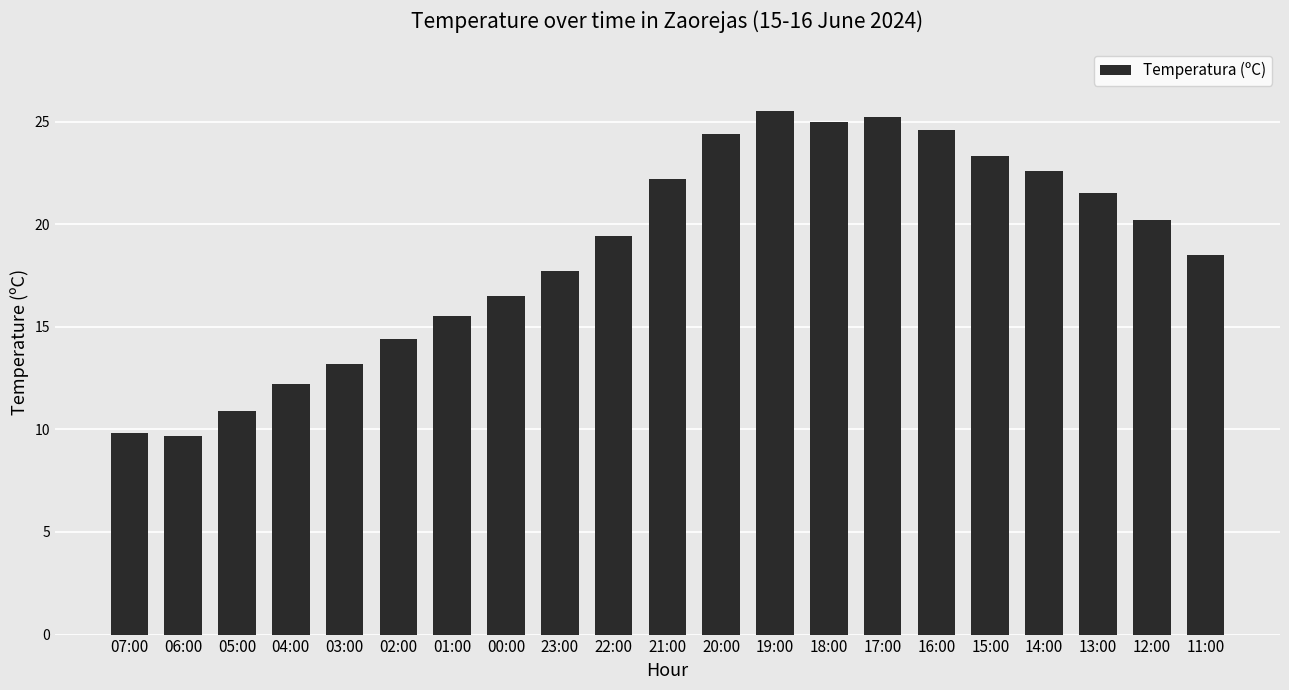

What is the sum of the values at 22:00 and 16:00?

44.0